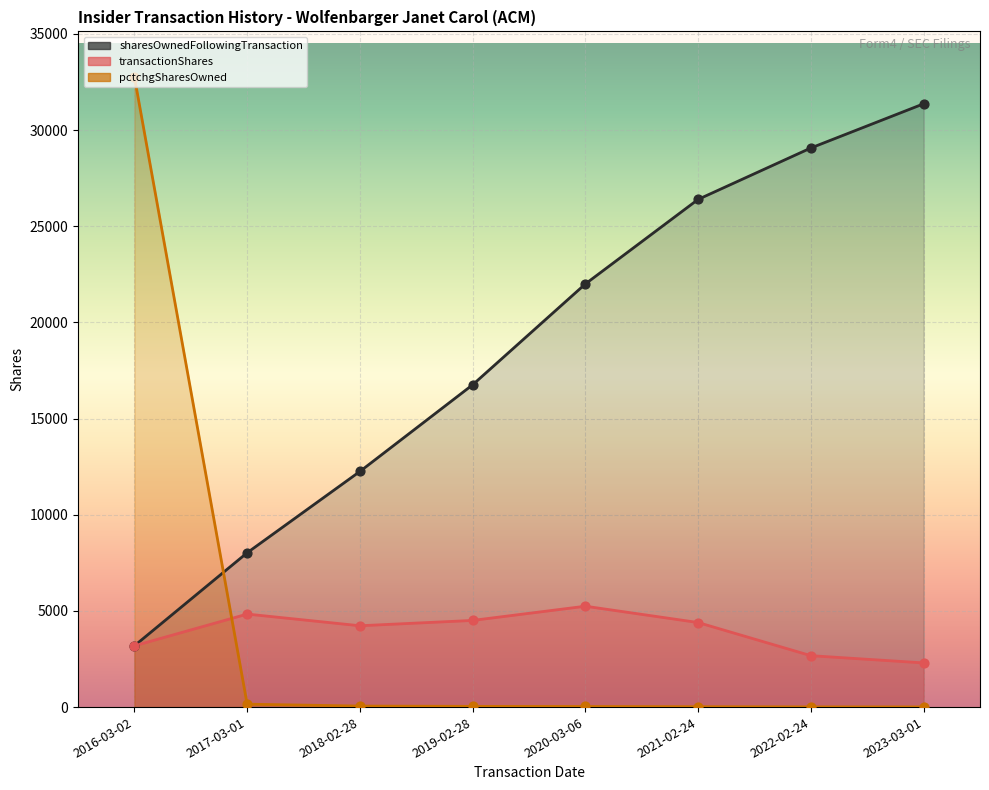

What are all the series names shown in the legend?

transactionShares, sharesOwnedFollowingTransaction, pctchgSharesOwned